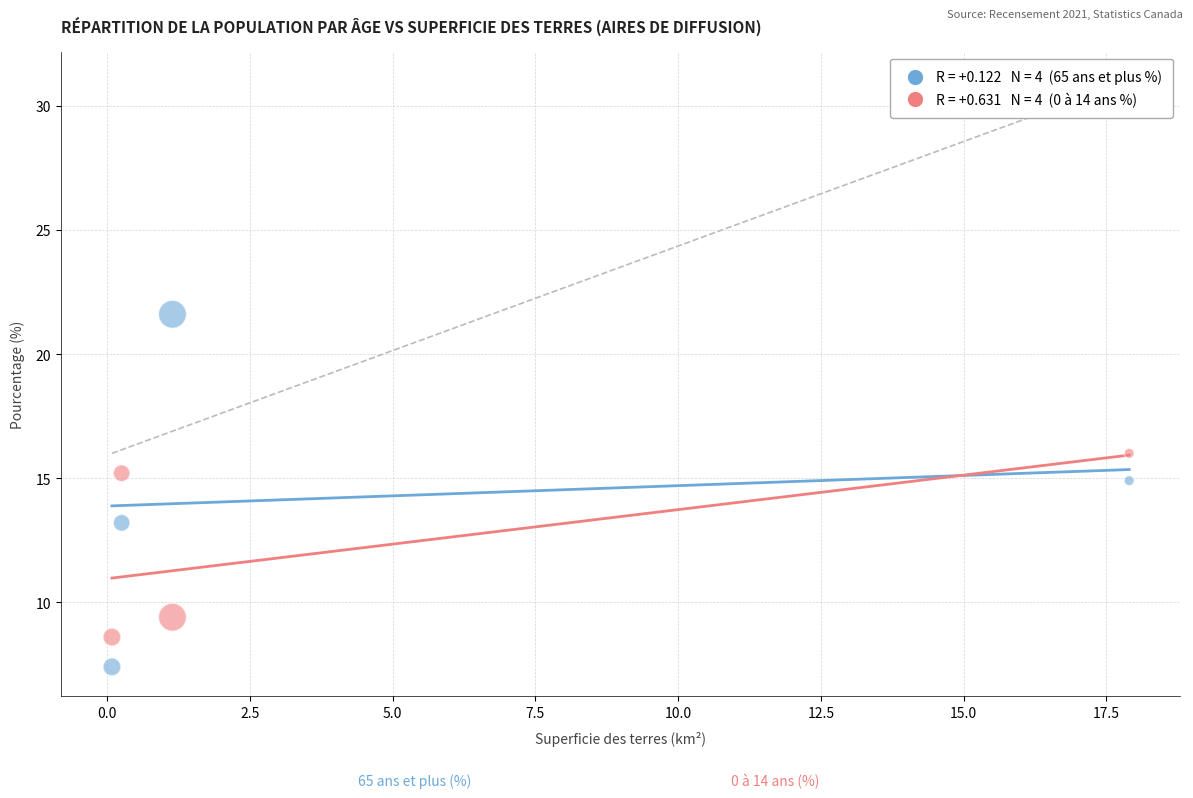

Across all data points, what is the average X value?

4.8